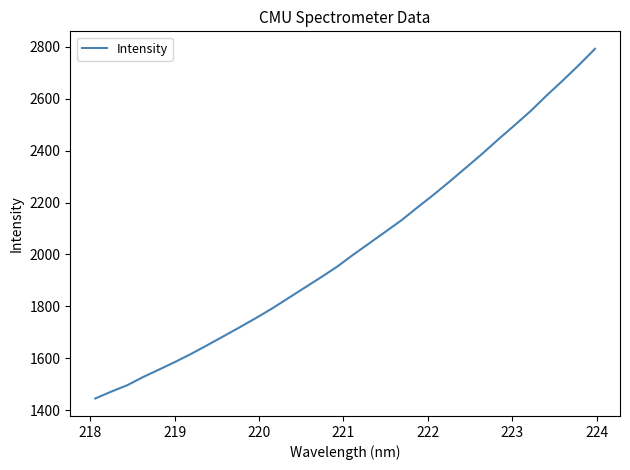

What is the minimum value shown in the chart?

1445.1